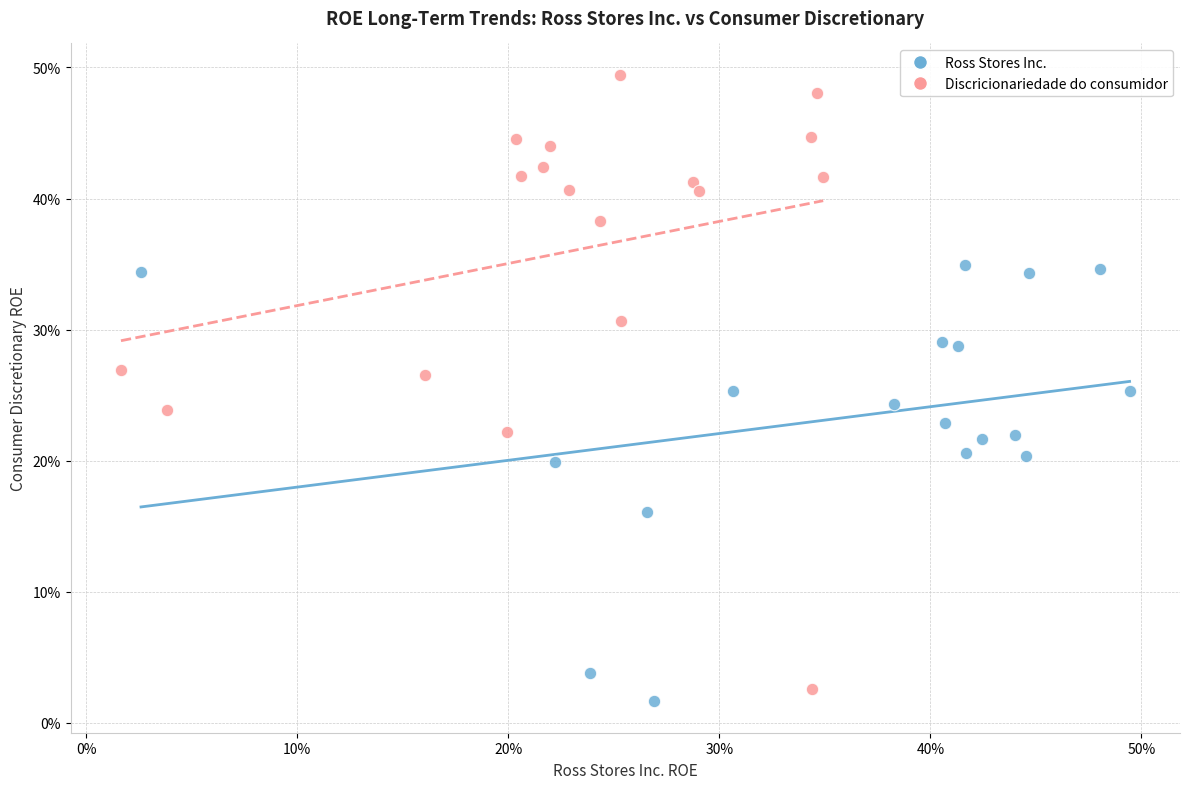

Which series reaches the minimum Y coordinate?

Ross Stores Inc.